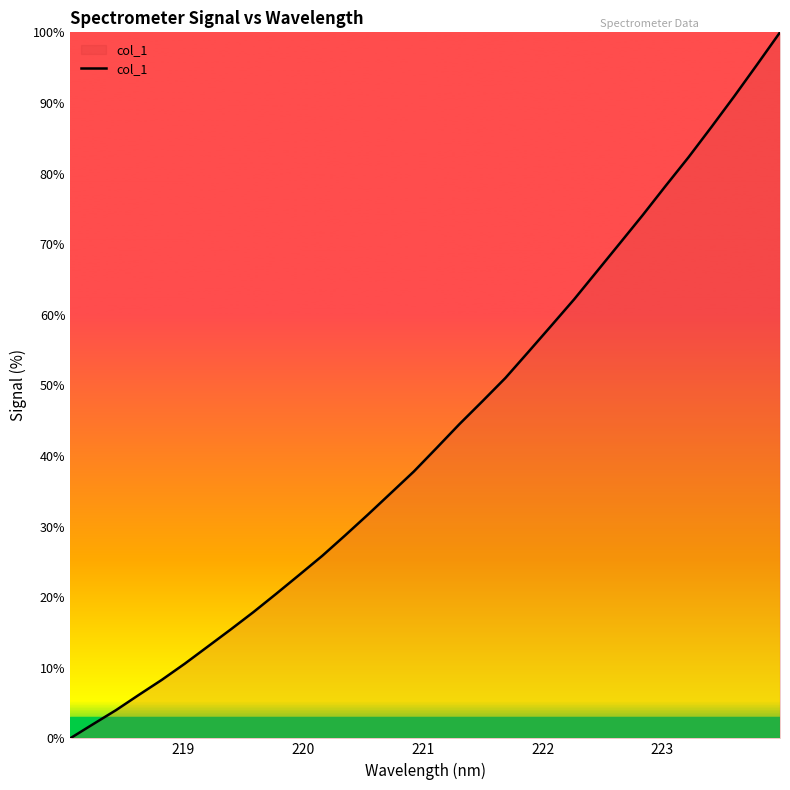

What is the greatest value displayed?

100.0